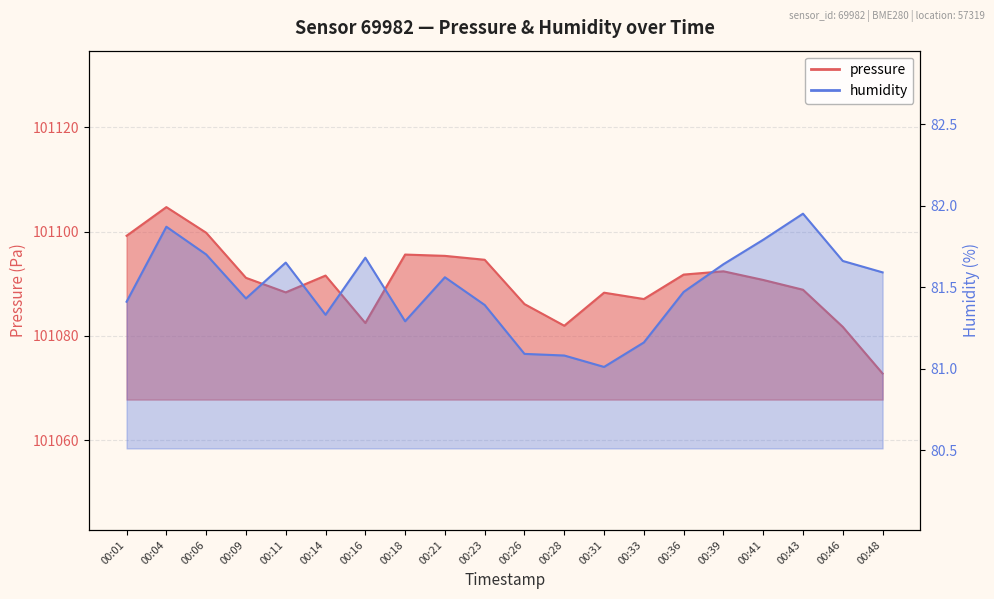

Rank the series at 00:18 from lowest to highest value.

humidity, pressure